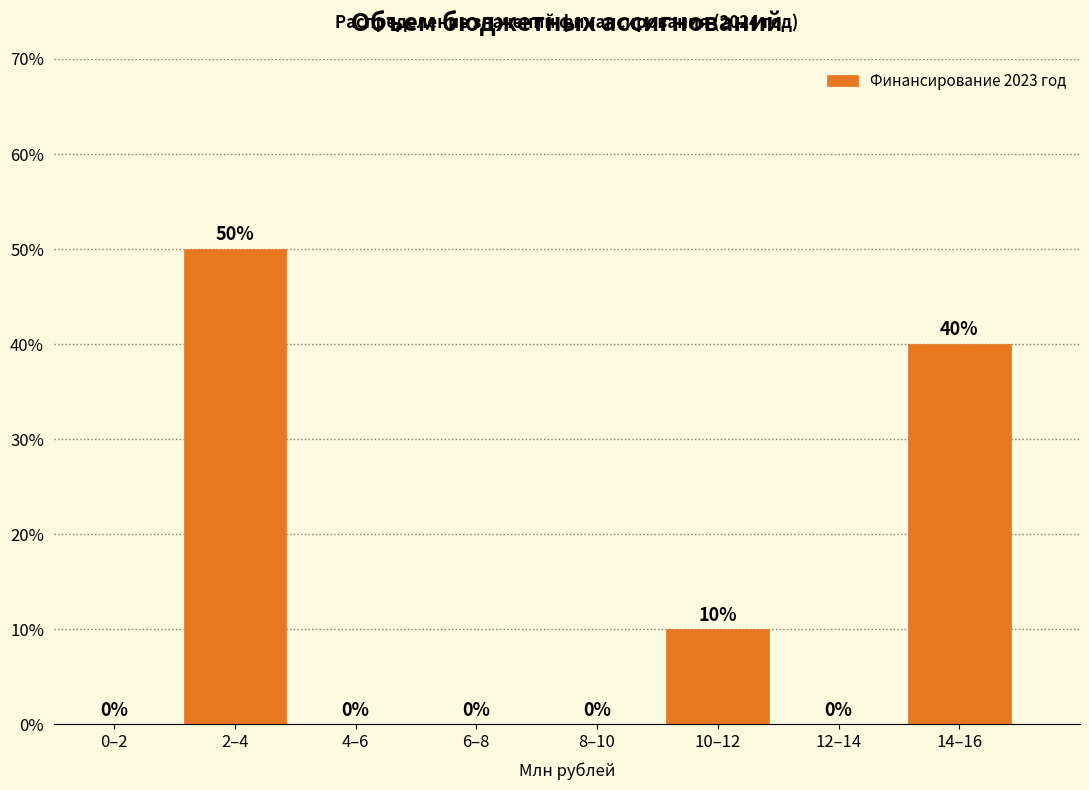

Reading right to left, transcribe all the data shown in this chart.

14–16=40	12–14=0	10–12=10	8–10=0	6–8=0	4–6=0	2–4=50	0–2=0